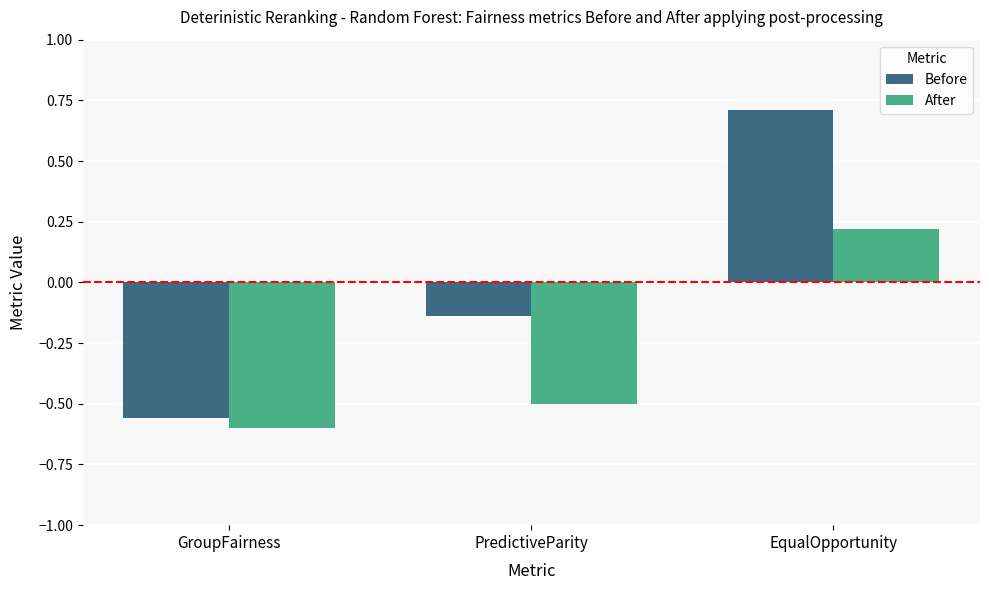

What is the label of the 3rd bar from the left?

EqualOpportunity